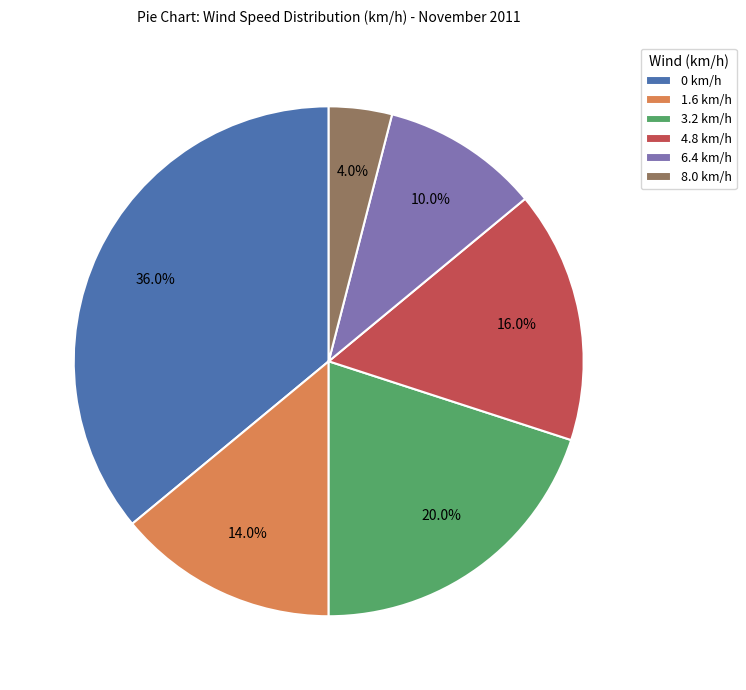

To the nearest percent, what is the difference between the 6.4 and 3.2 slice percentages?

10%